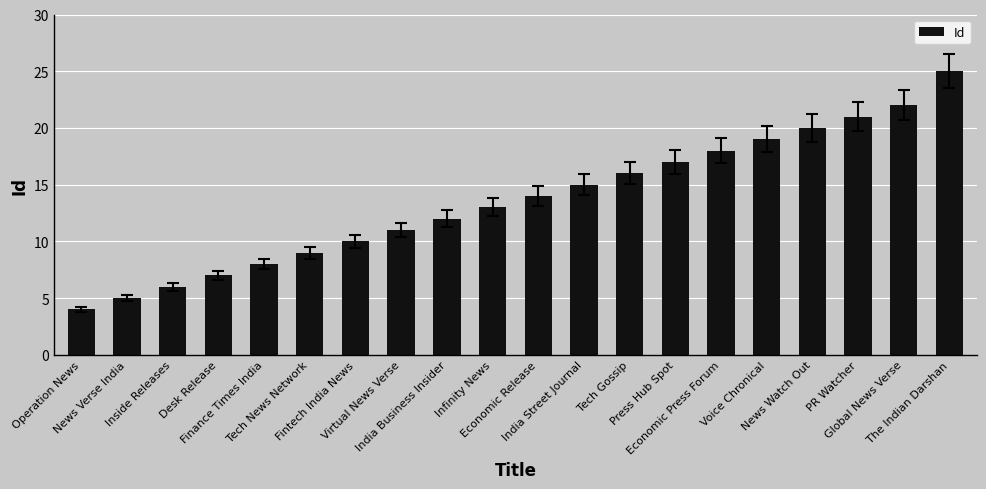

Reading left to right, list all the values displayed in this chart.

4	5	6	7	8	9	10	11	12	13	14	15	16	17	18	19	20	21	22	25